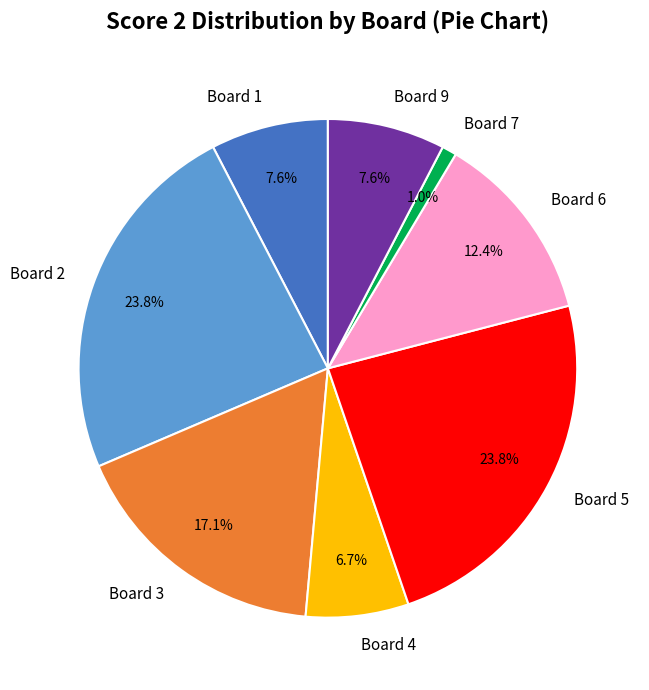

Which category has the smallest portion of the pie?

Board 7